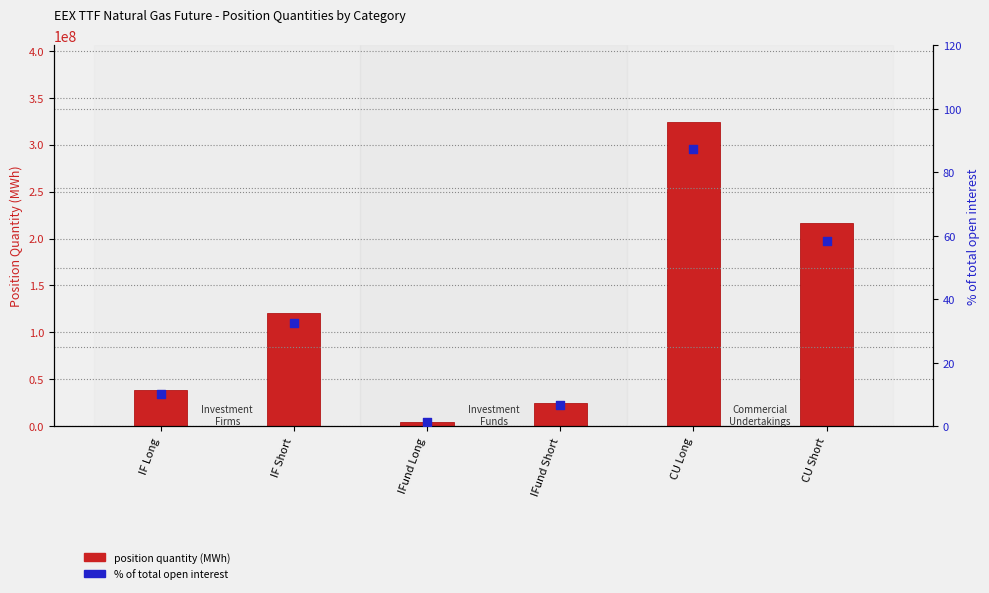

Which series has the largest Y range (max minus min)?

position quantity (MWh)